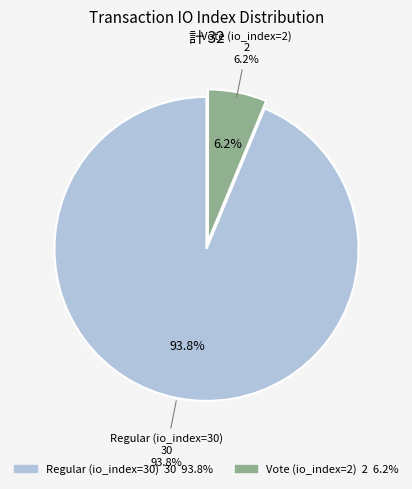

To the nearest percent, what percentage of the pie is Vote (io_index=2)?

6%